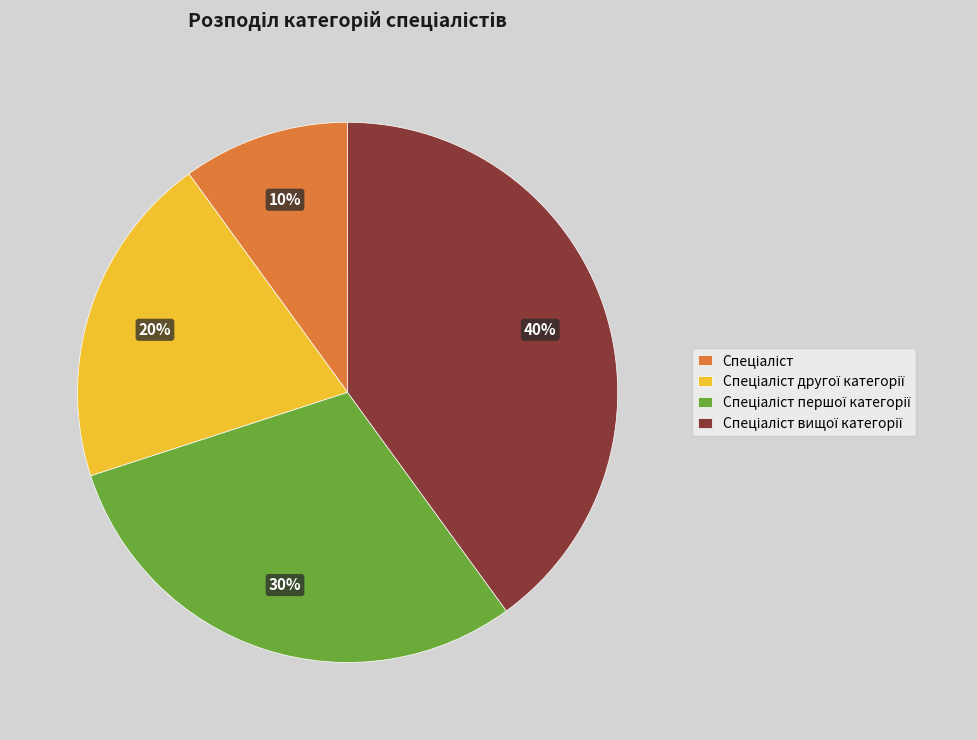

Approximately how many times larger is the value at Спеціаліст compared to Спеціаліст першої категорії?

0.3